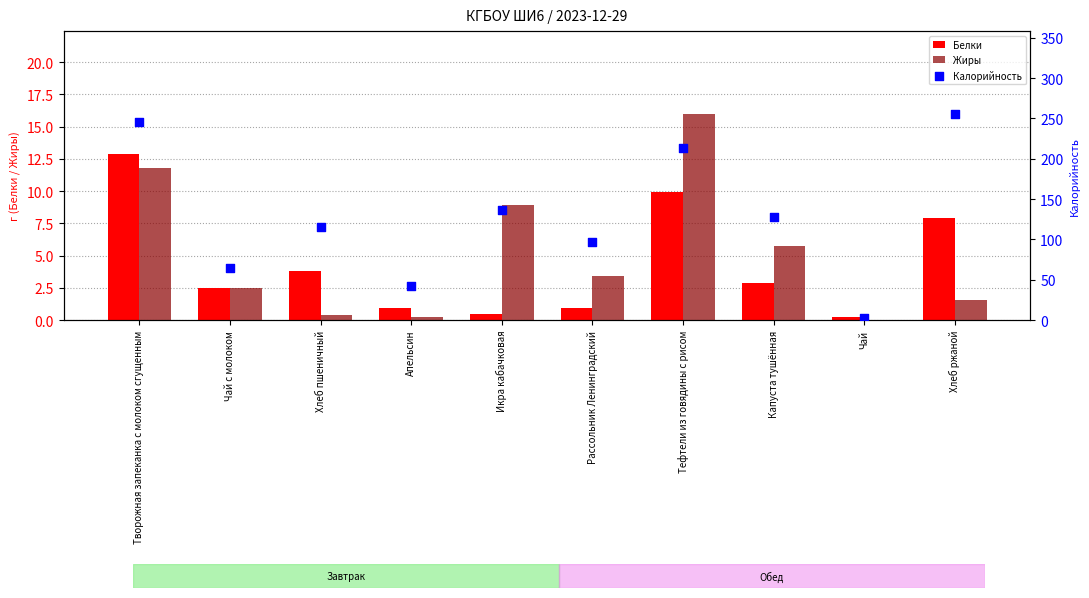

What are all the series names shown in the legend?

Белки, Жиры, Калорийность